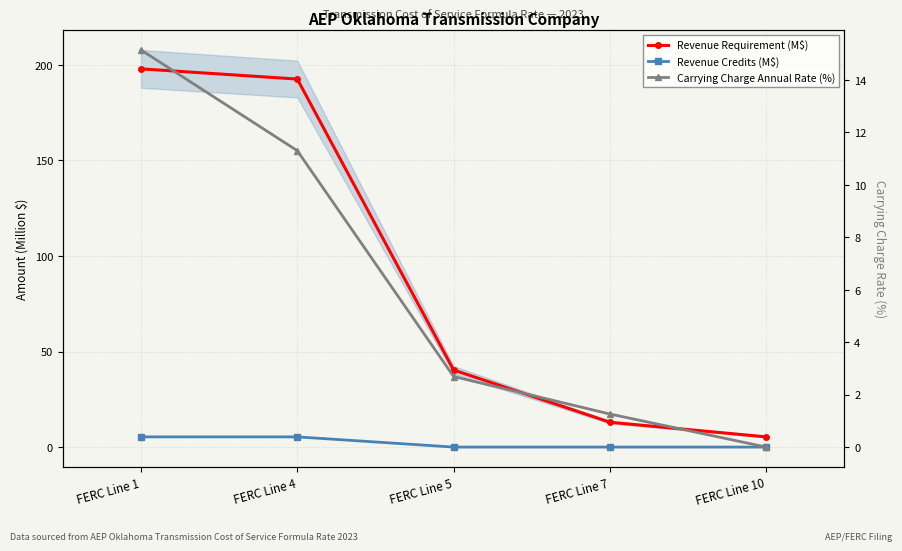

At which category is the sum across all series the highest?

FERC Line 1